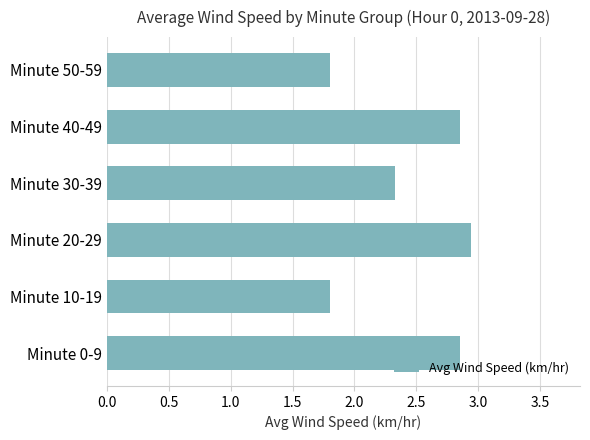

True or false: the data shows 2.7 at Minute 50-59.

False